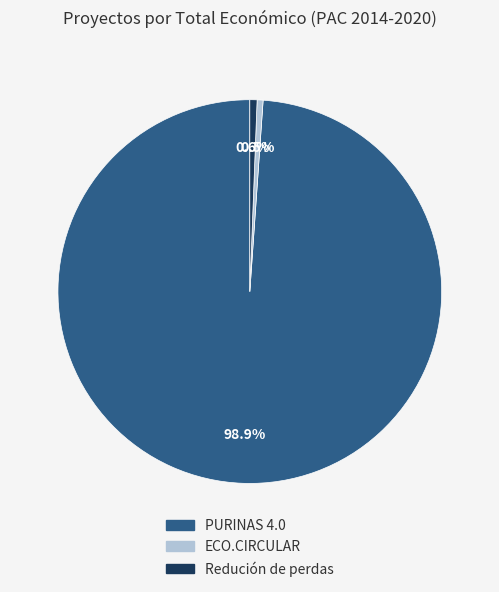

What is the largest slice in the pie chart?

PURINAS 4.0